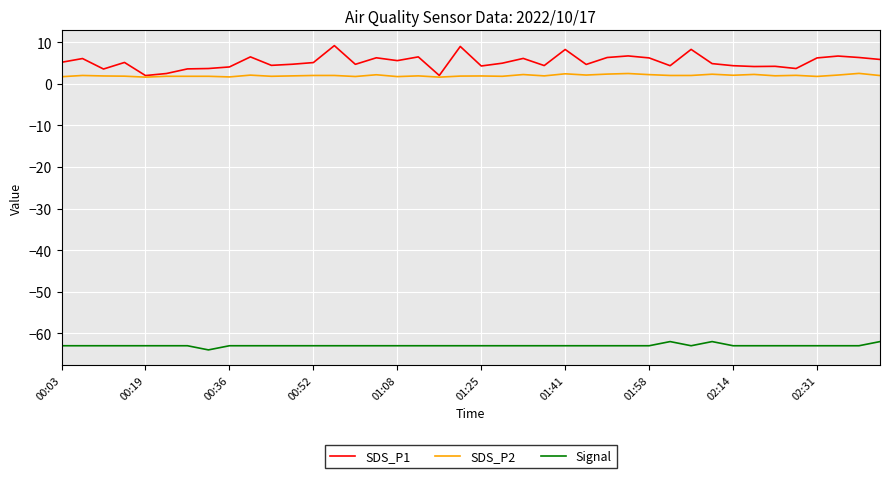

List the series in order of their peak value, highest first.

SDS_P1, SDS_P2, Signal